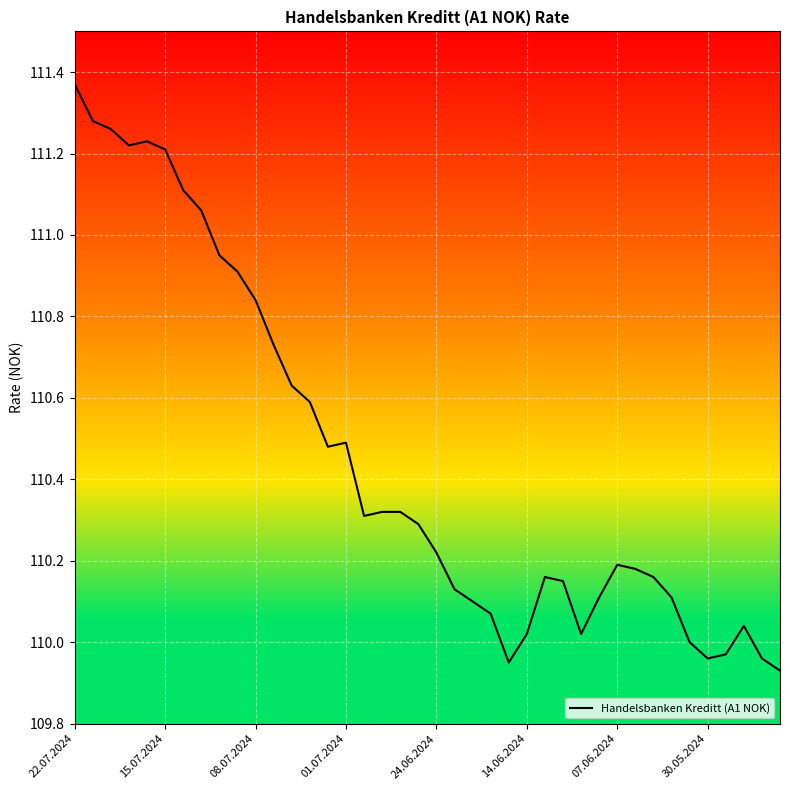

What is the difference between the maximum and minimum values?

1.4